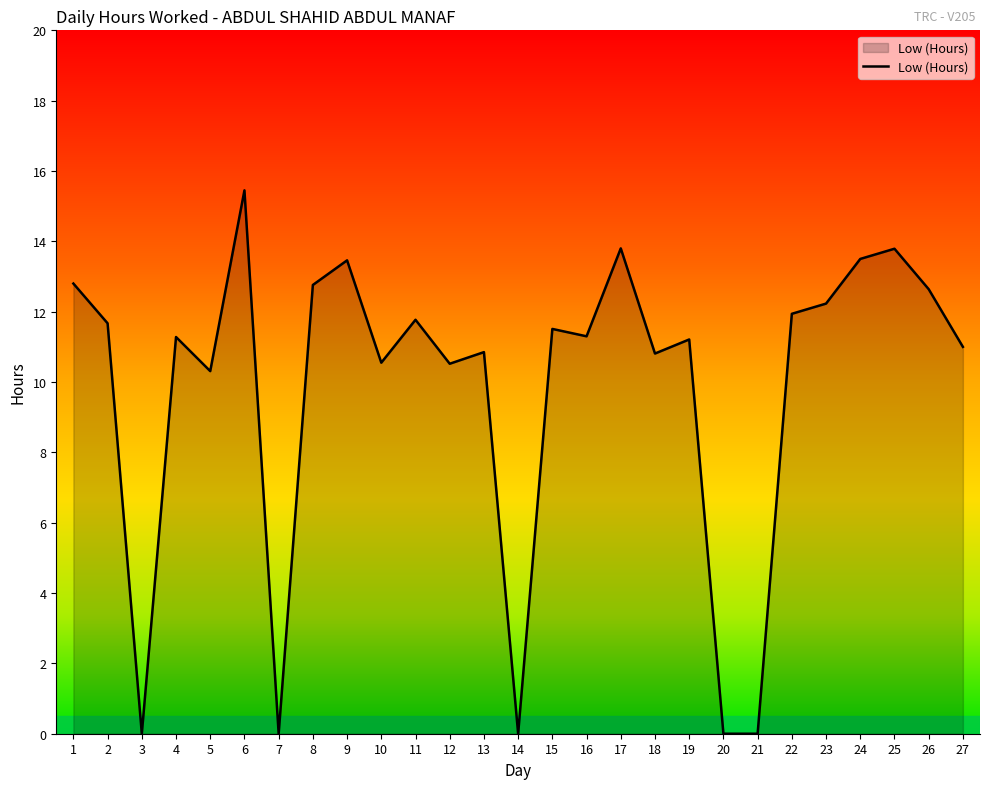

Between 26 and 22, which is larger?

26